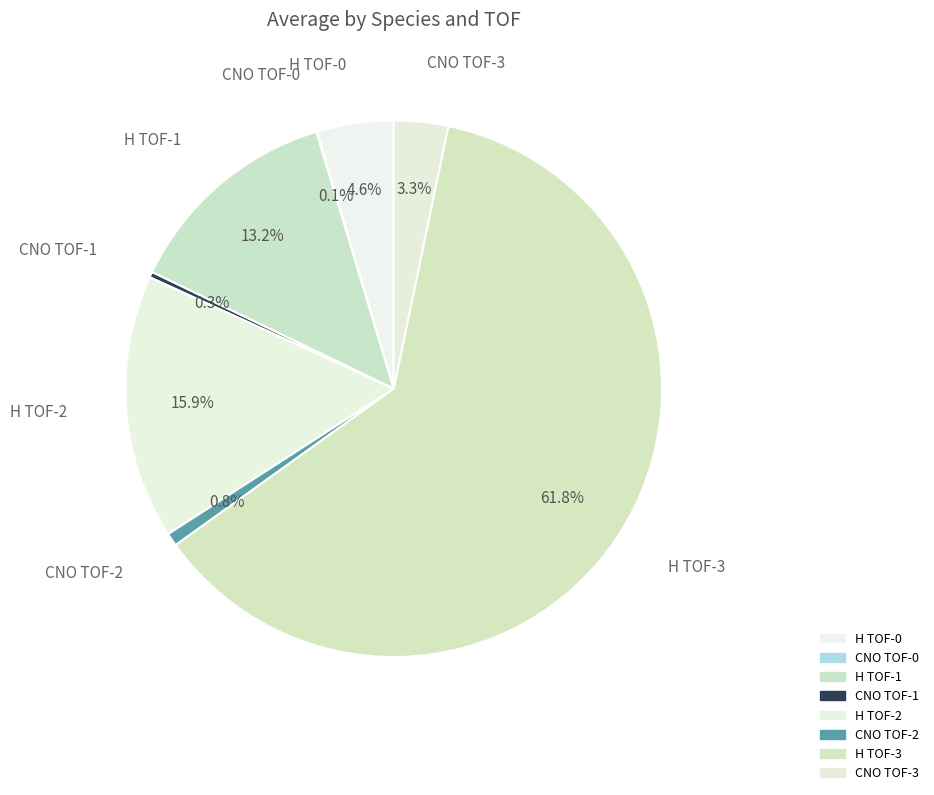

What is the largest slice in the pie chart?

H TOF-3